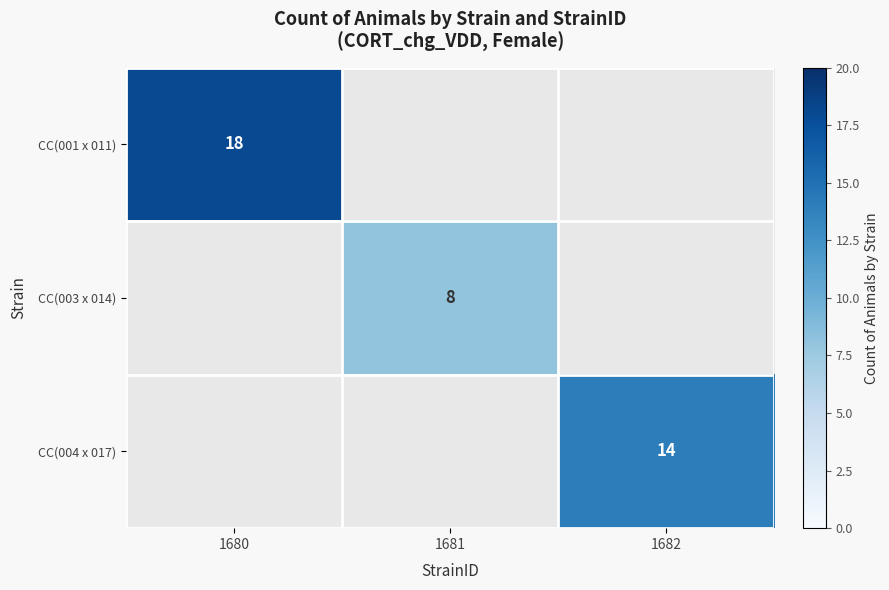

The value of CC(004 x 017) at 1682 is 14. True or false?

True